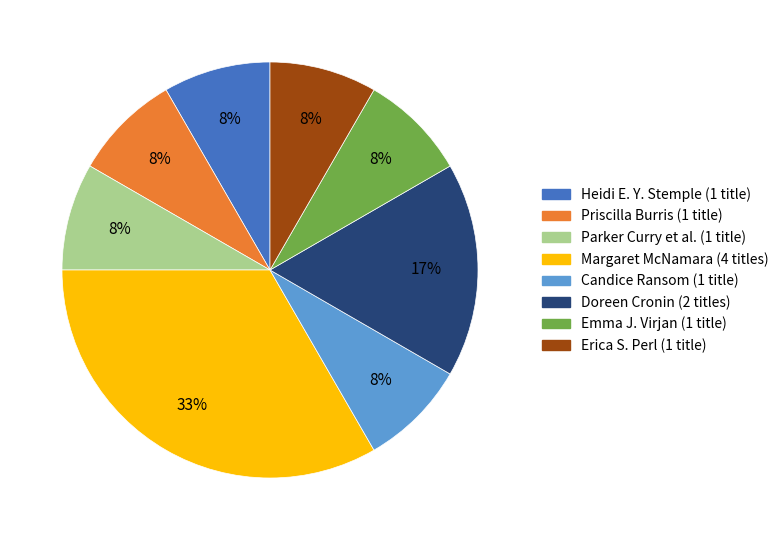

To the nearest percent, what is the average slice percentage?

12%